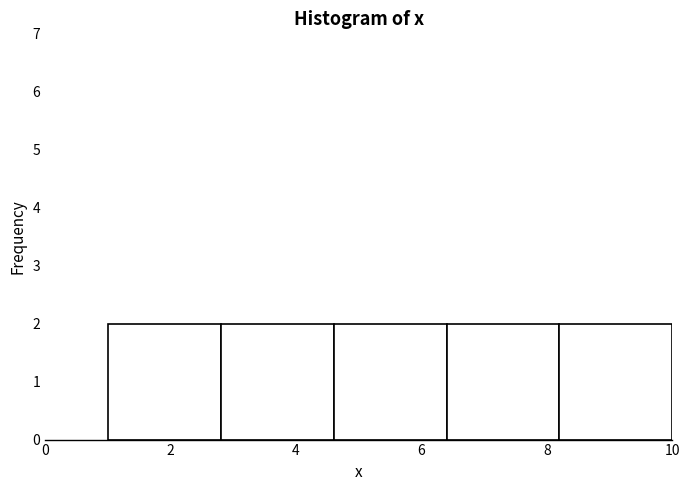

Reading left to right, transcribe this chart: for each bar, give the range it covers on the x-axis and its height. The values are not printed on the chart, so give them approximately, as read against the axis.

1.0 to 2.8: 2
2.8 to 4.6: 2
4.6 to 6.4: 2
6.4 to 8.2: 2
8.2 to 10.0: 2